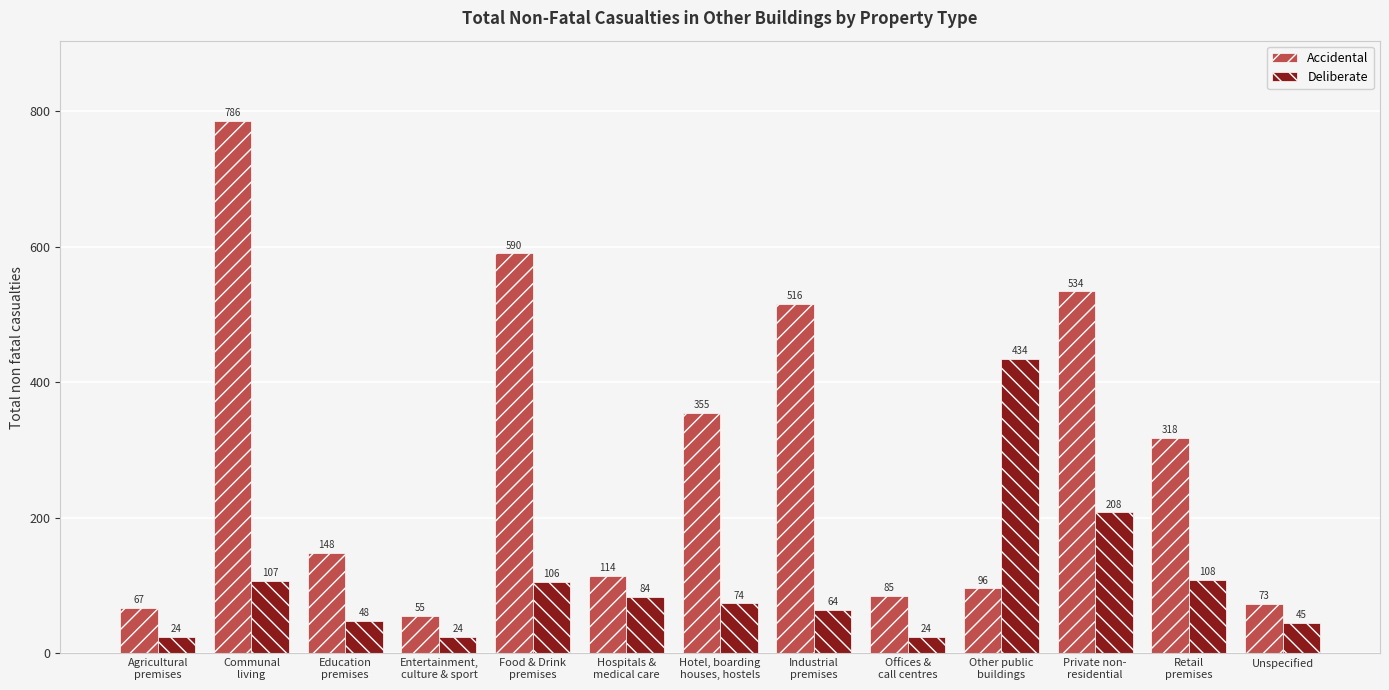

What position from the right is Retail
premises?

2